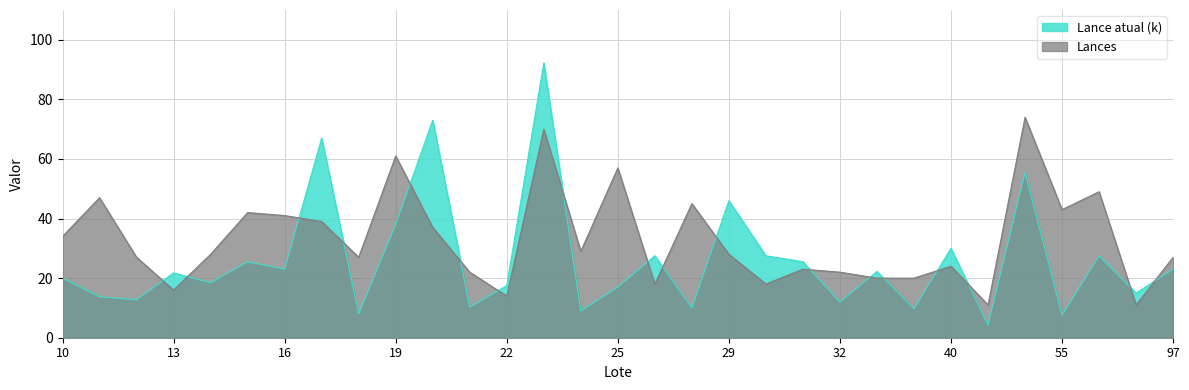

Is it true that Lances equals 18.0 at 26?

True